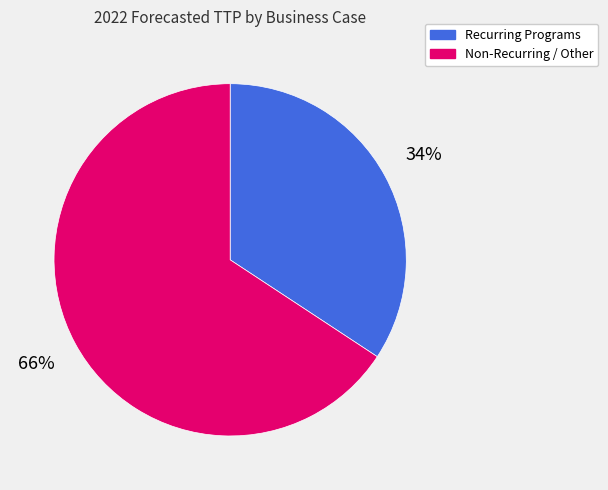

Is there a majority slice in this chart?

Yes